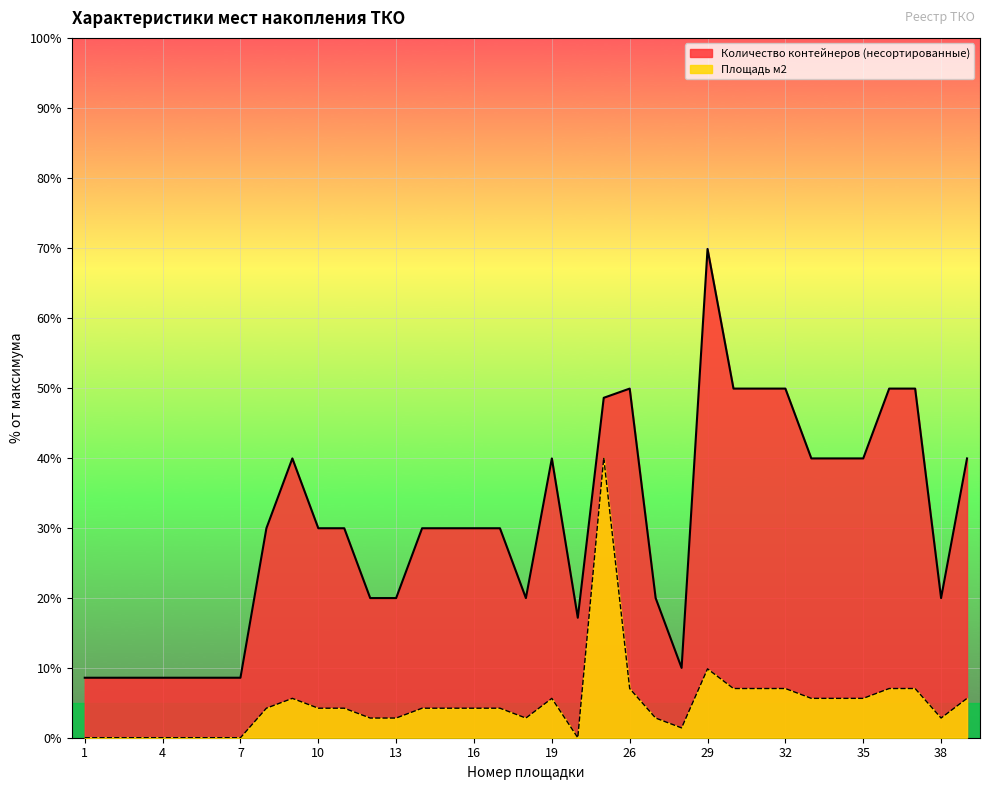

How many lines are shown in the chart?

2